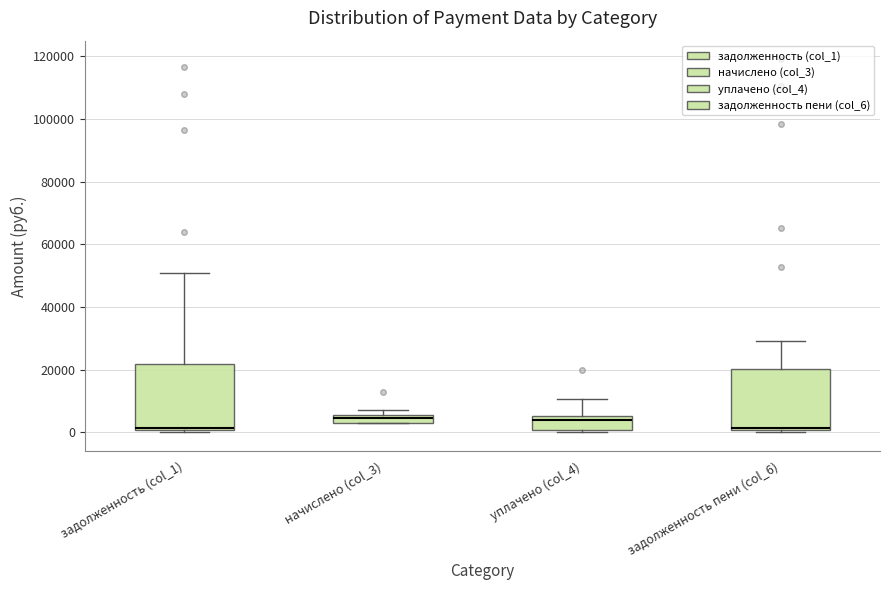

Where is the upper edge of the box for задолженность (col_1) on the y-axis? The values are not printed on the chart, so give them approximately, as read against the axis.

22000